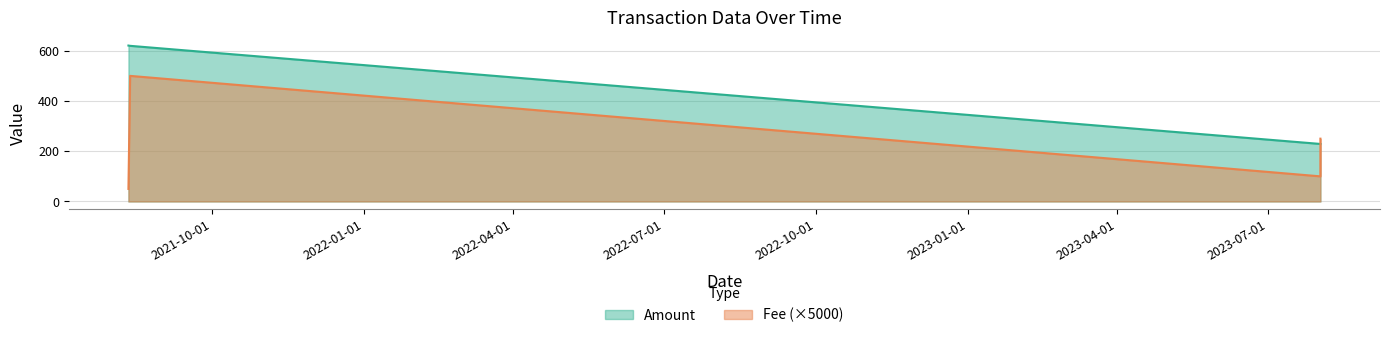

Which category has the lowest value across all series?

2021-08-11 17:48:00